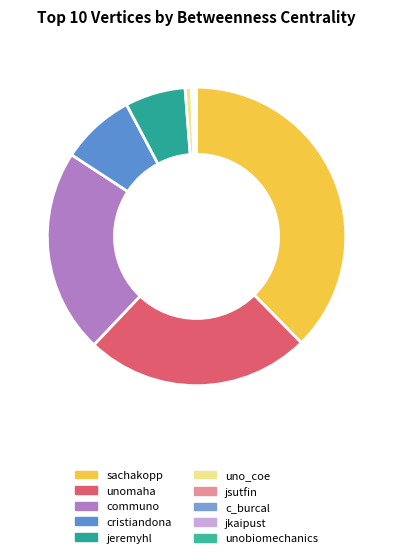

To the nearest percent, what percentage of the pie is unomaha?

24%